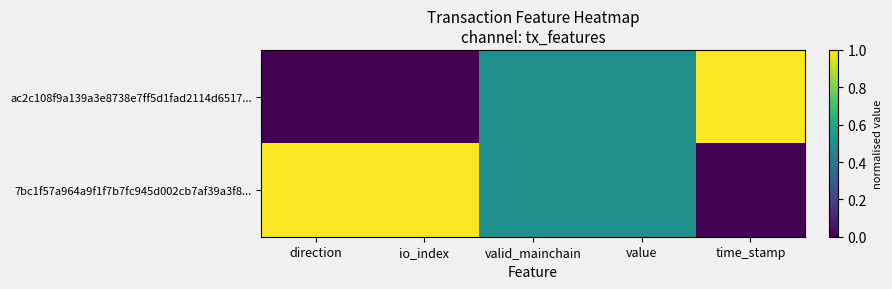

At how many categories does at least one series exceed 0?

5